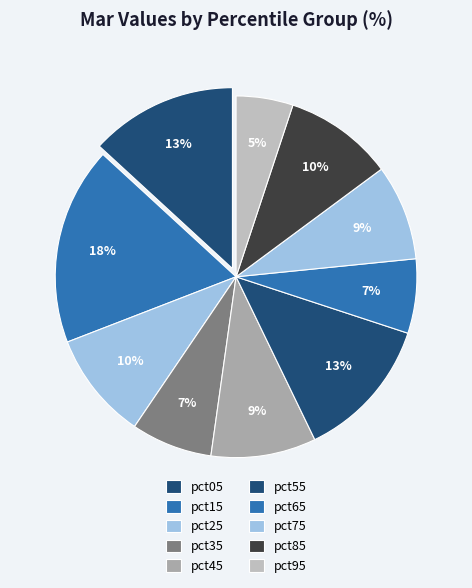

What percentage is the pct45 slice, to the nearest percent?

9%